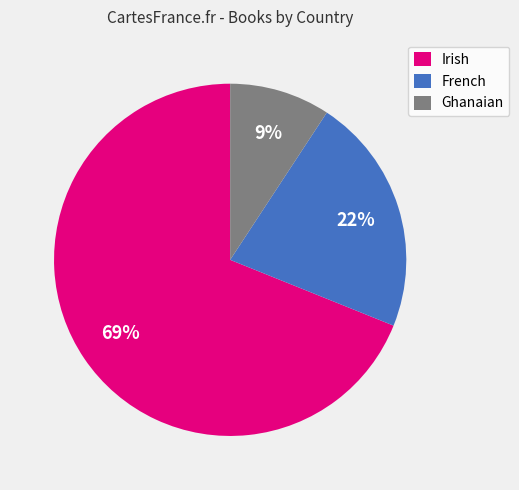

To the nearest percent, what portion does Irish represent?

69%